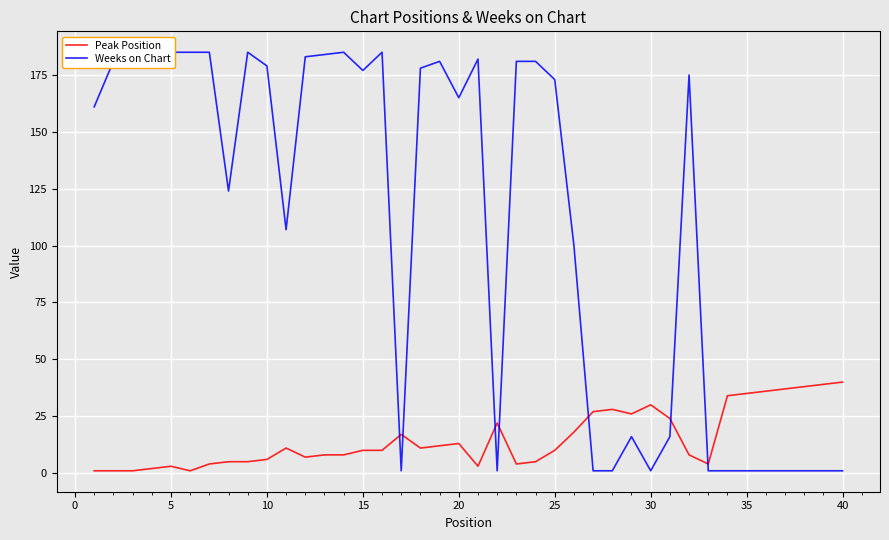

Which series has the widest spread of values?

Weeks on Chart